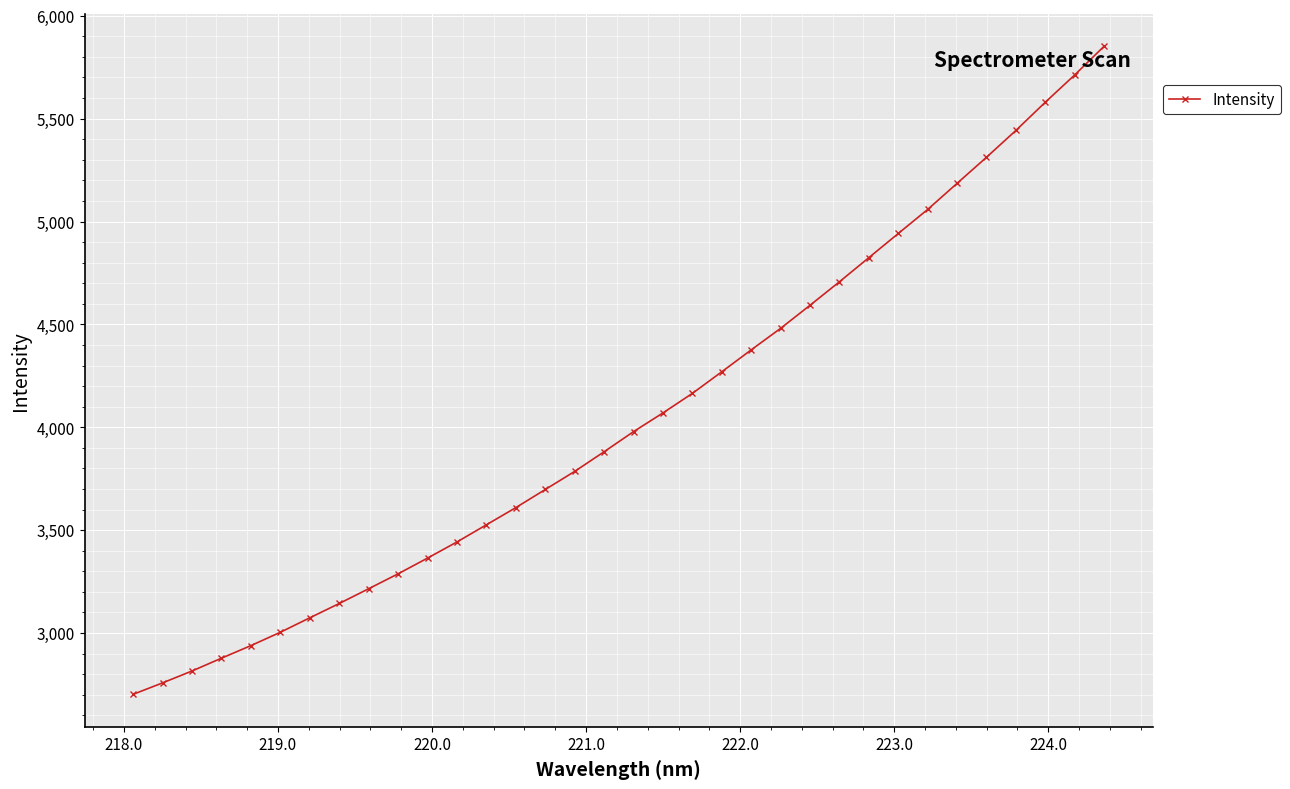

What is the value of the 31st point from the left?

5442.4